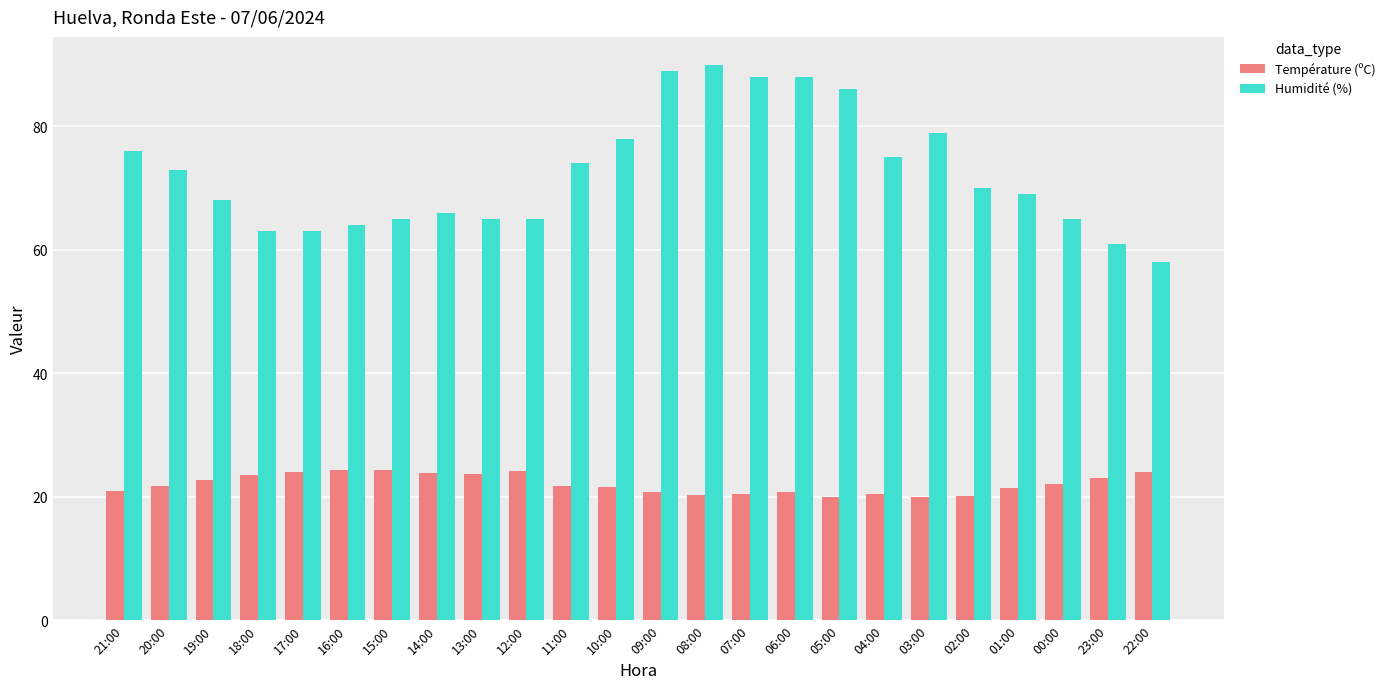

Rank the series by their average value, from highest to lowest.

Humidité (%), Température (ºC)